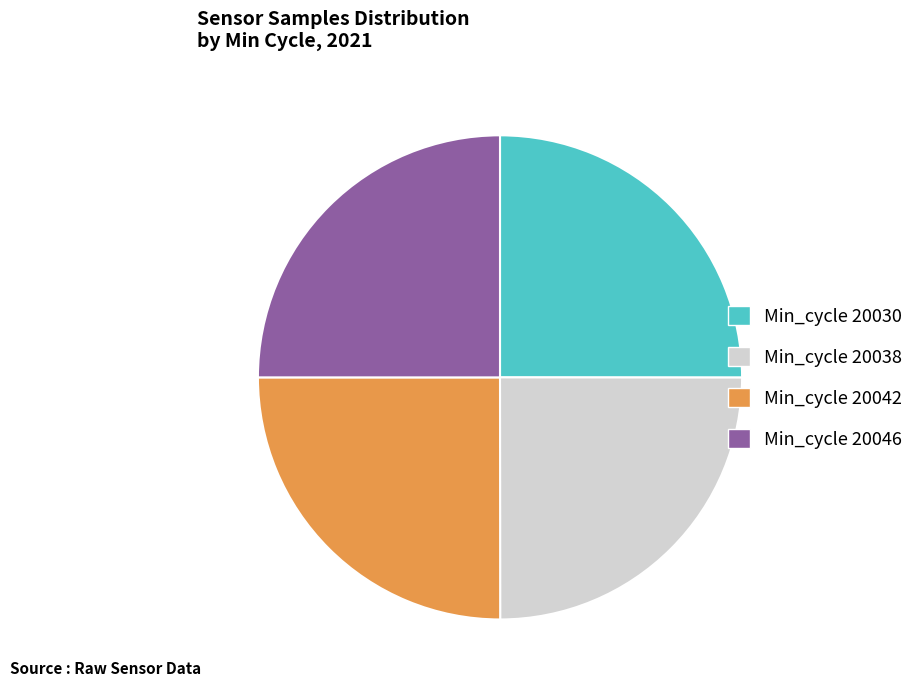

Does Min_cycle 20038 account for over 50% of the chart?

No